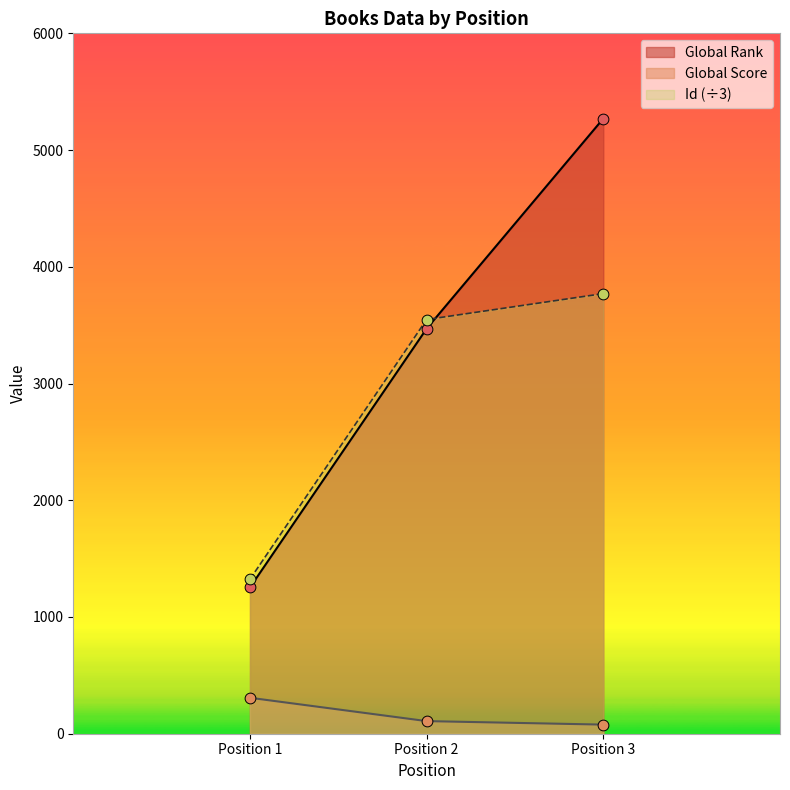

Which series has the widest spread of Y values?

Global Rank